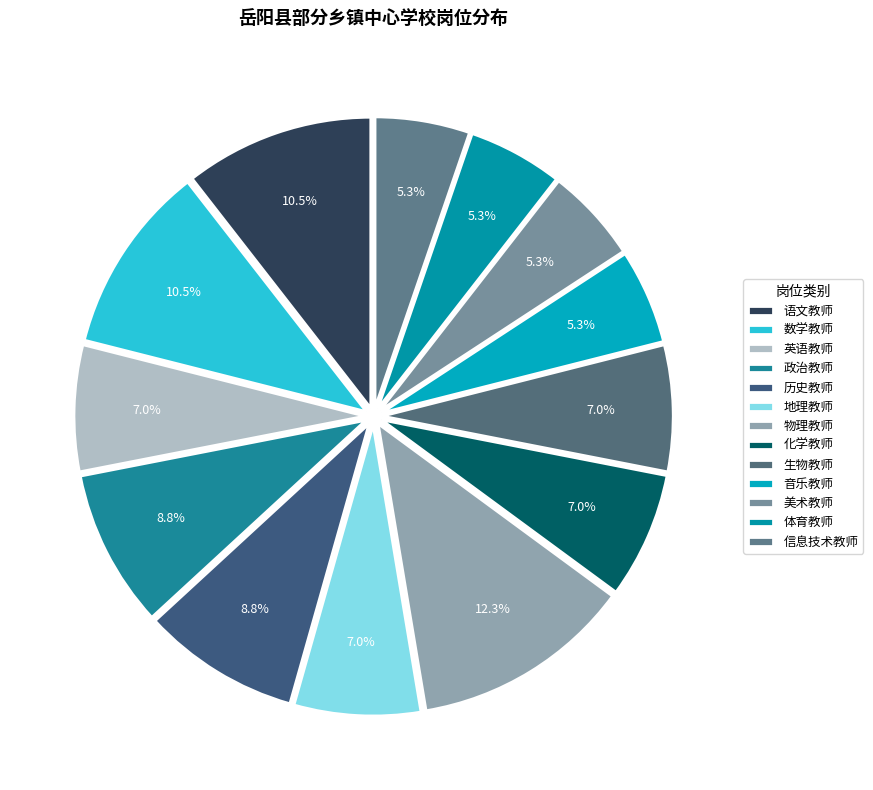

Combined, what portion of the pie is 生物教师 and 地理教师?

14.0%